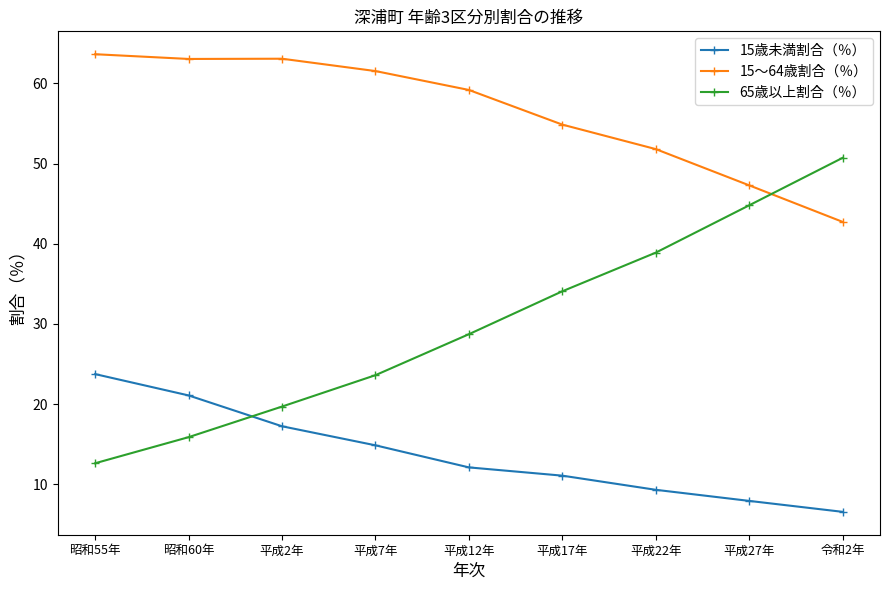

Which category has the highest value across all series?

昭和55年